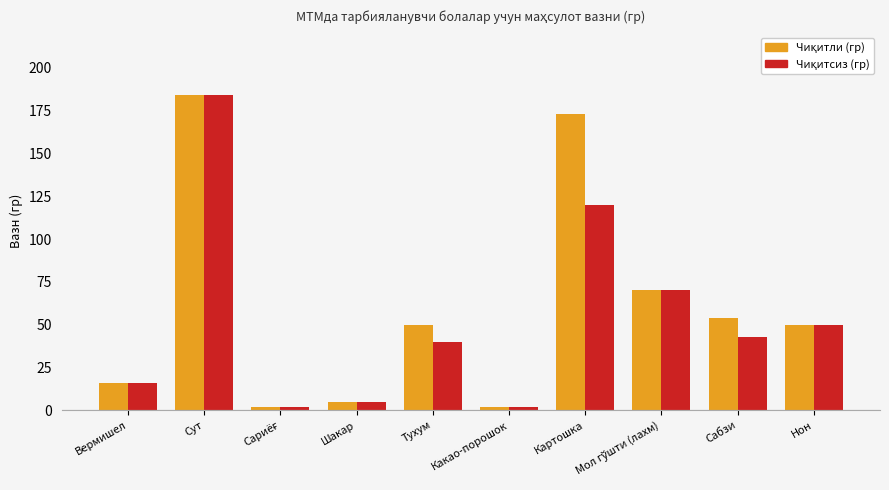

At which category is the sum across all series the highest?

Сут